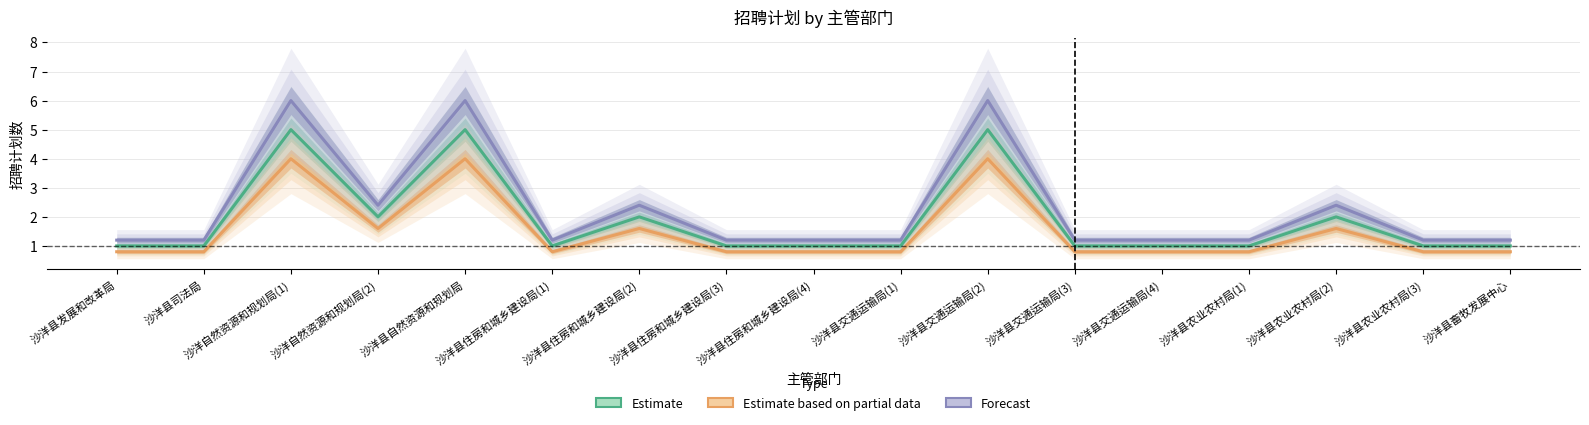

The value of Estimate at 沙洋县自然资源和规划局 is 7.5. True or false?

False